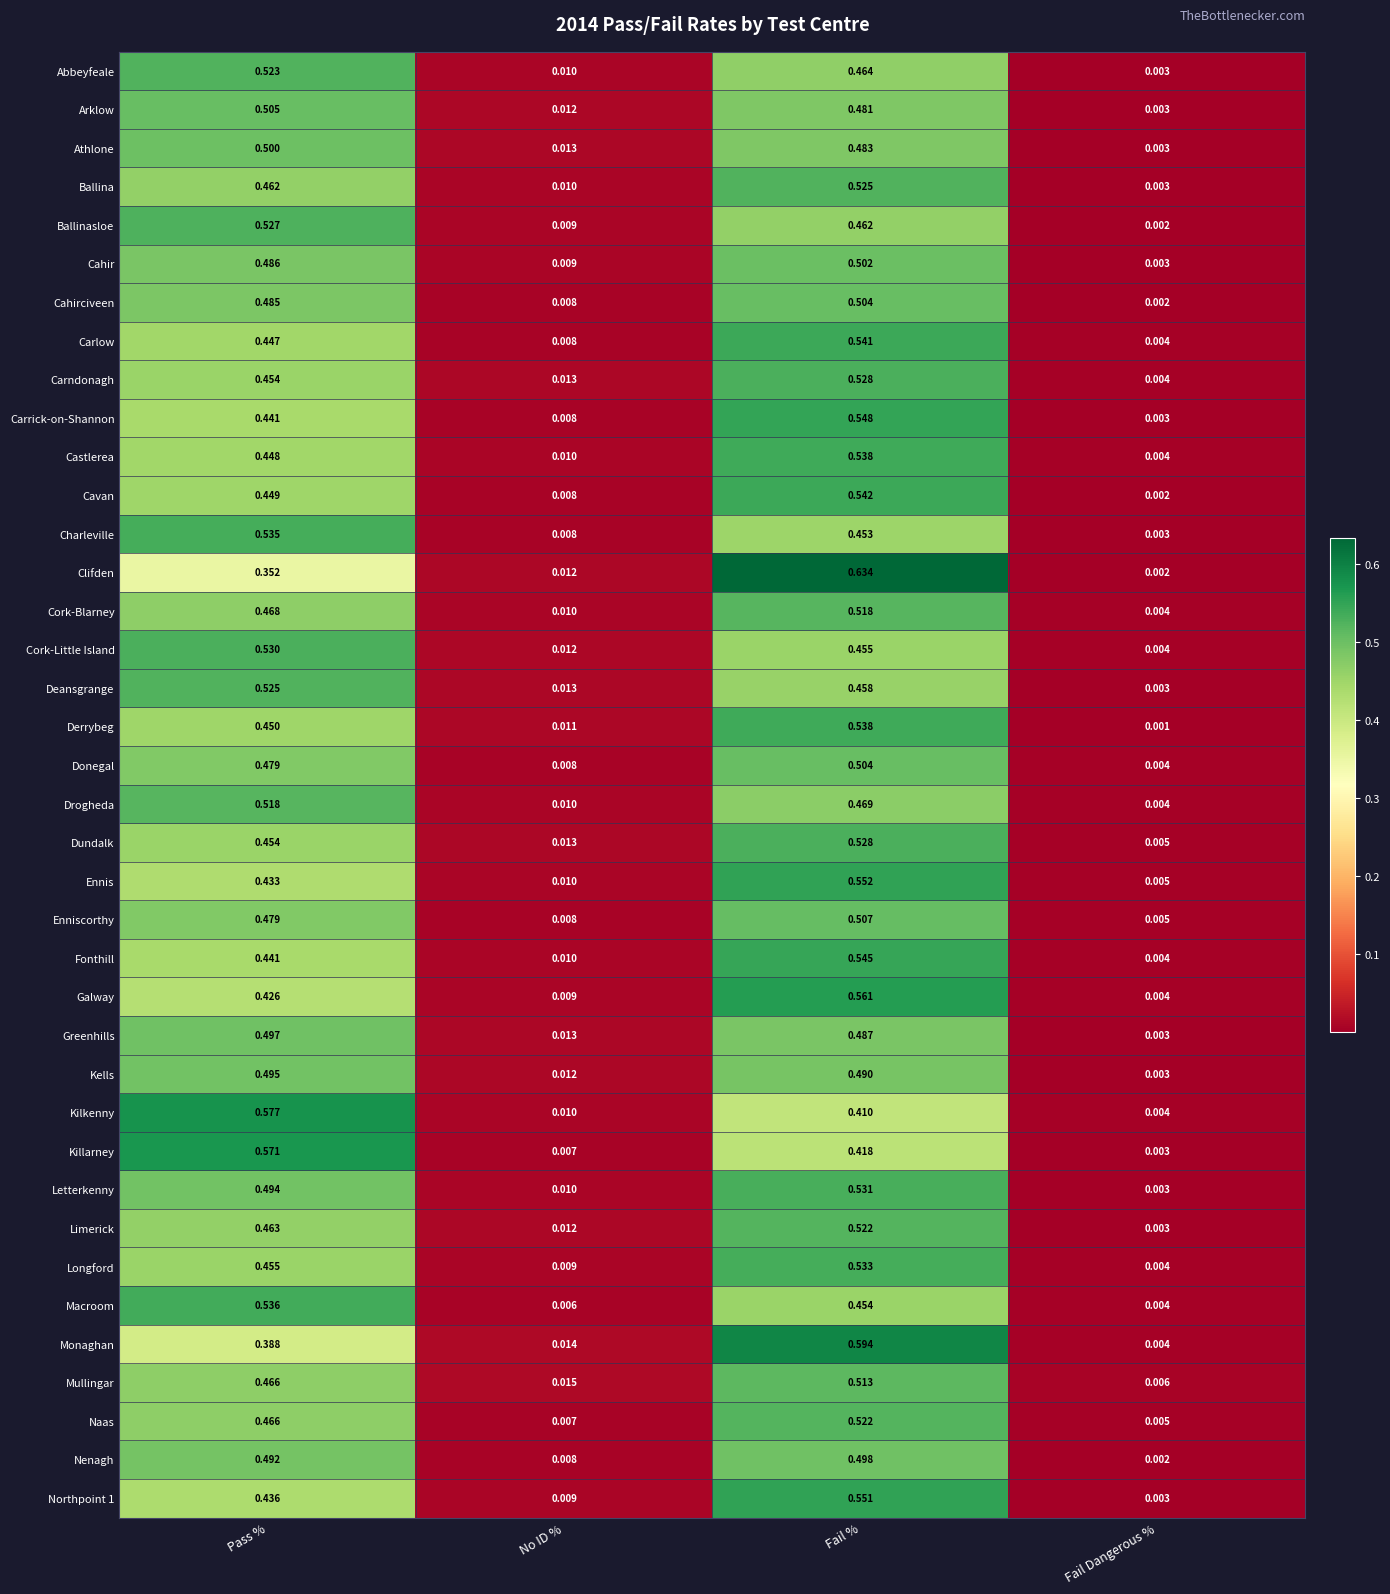

Rank the categories by Carrick-on-Shannon value from highest to lowest.

Fail %, Pass %, No ID %, Fail Dangerous %